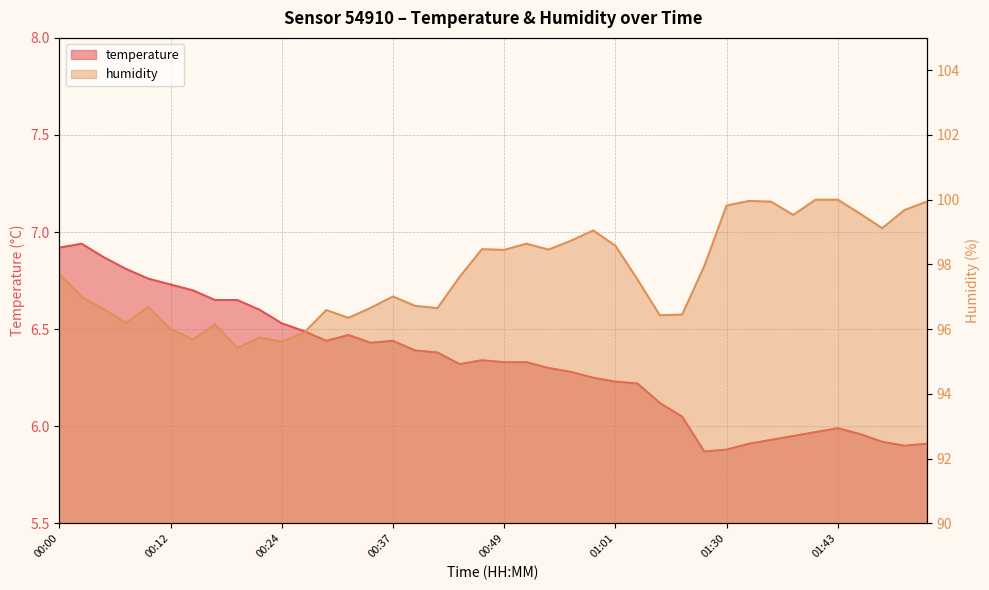

The humidity series shows 134.9 at 01:04. True or false?

False